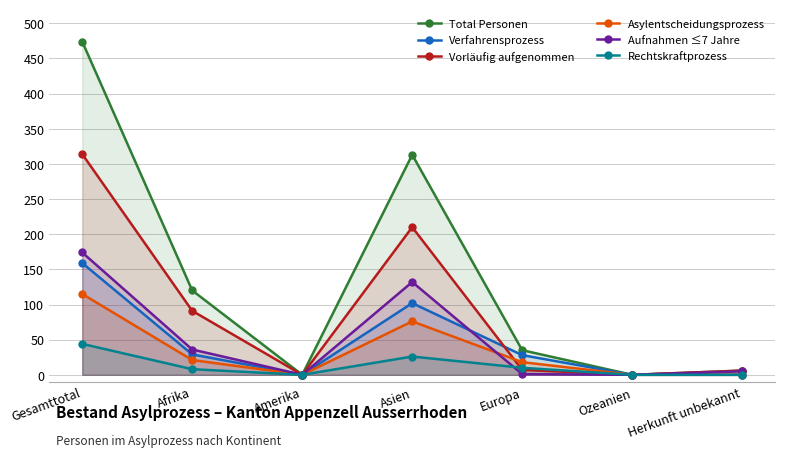

How many values in Verfahrensprozess are above zero?

4